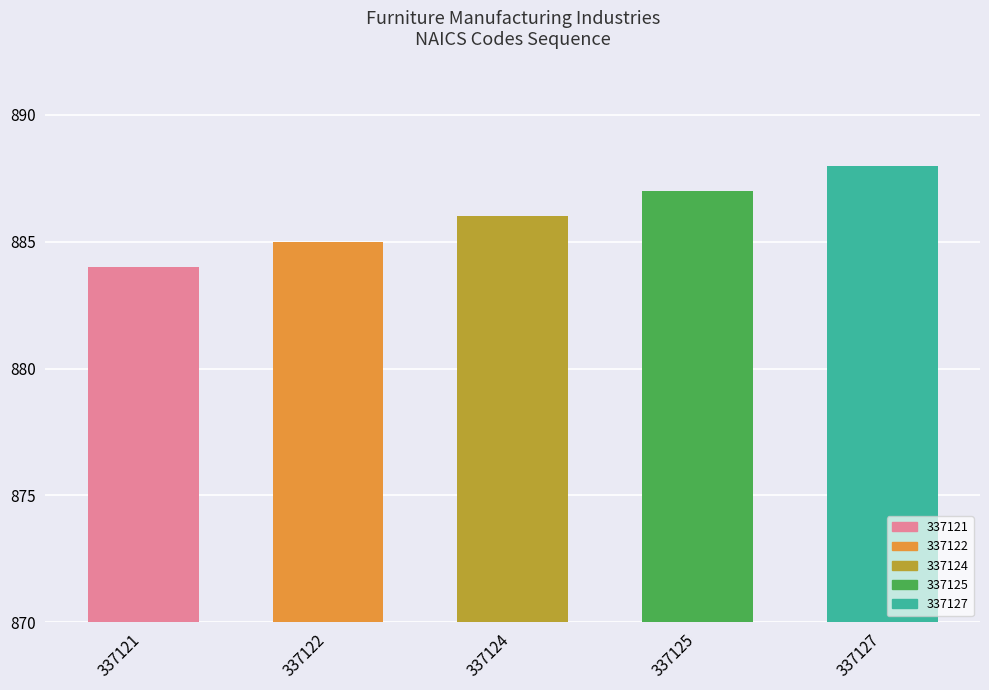

What is the change in value from 337125 to 337127?

+1